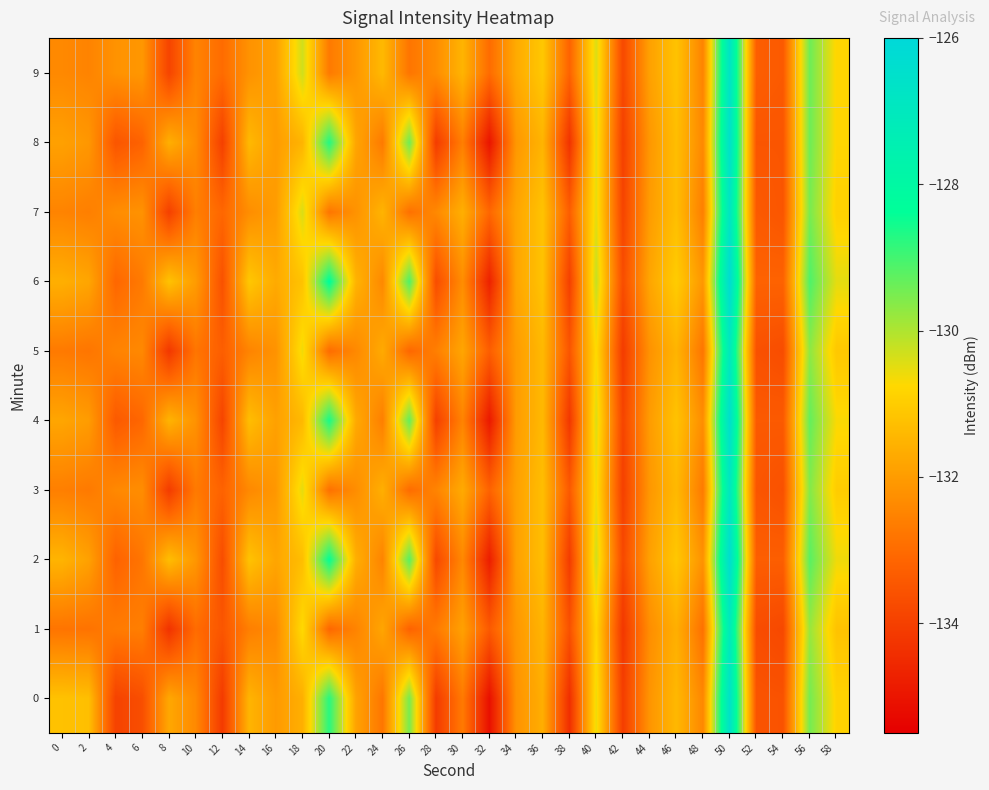

Rank the series at 4 from lowest to highest value.

0, 8, 4, 2, 6, 1, 5, 3, 7, 9